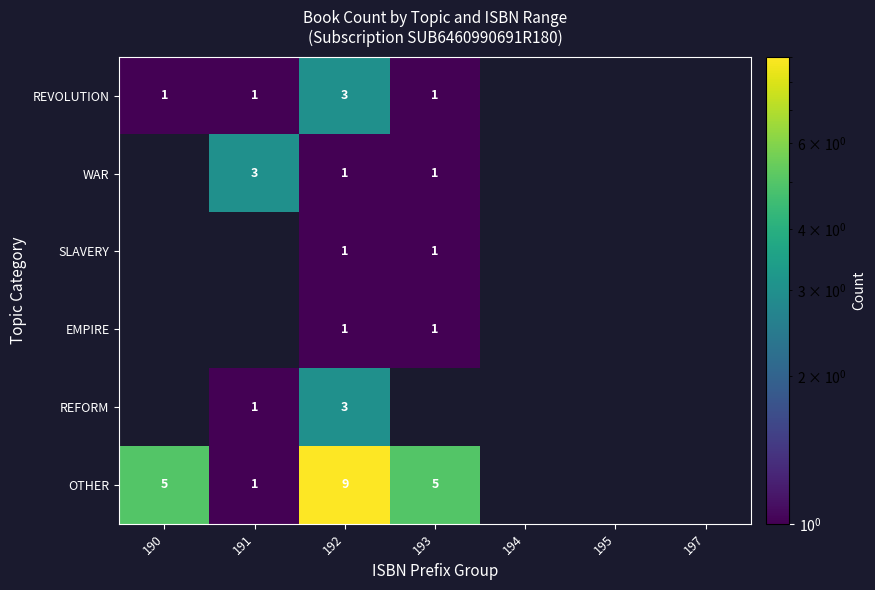

Count the number of categories in the chart.

7